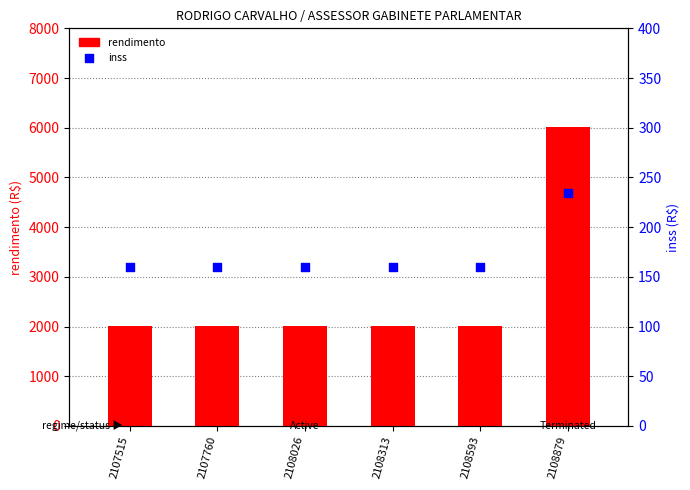

Which series reaches the maximum Y coordinate?

rendimento